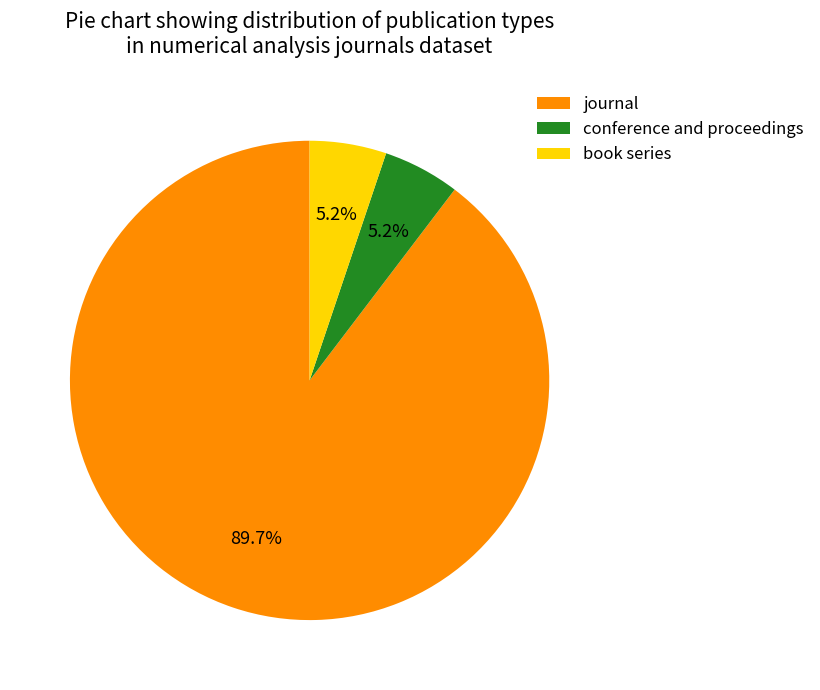

Which category has the biggest portion of the pie?

journal